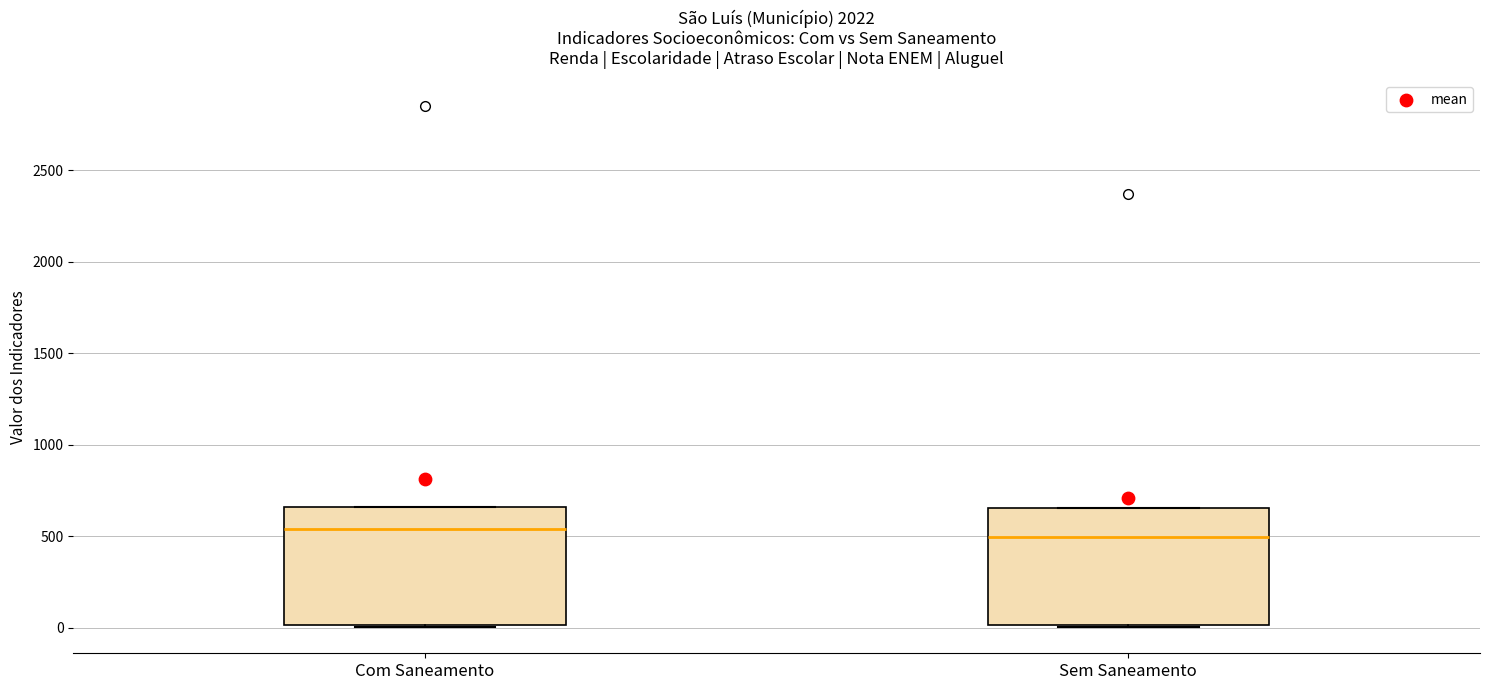

Reading left to right, read every box against the y-axis: the position of its median line, the range the box covers, and the ends of its whiskers. The values are not printed on the chart, so give them approximately, as read against the axis.

Com Saneamento: median 550, box 0 to 650, whiskers 0 to 650
Sem Saneamento: median 500, box 0 to 650, whiskers 0 to 650